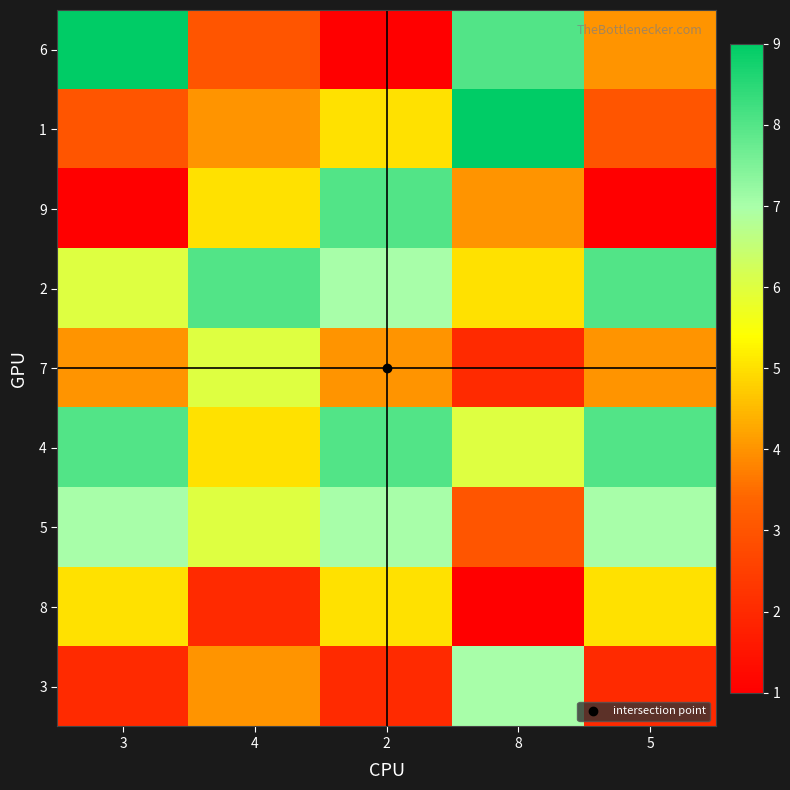

Reading left to right, what are all the values shown in this chart?

6: 3=9	4=3	2=1	8=8	5=4
1: 3=3	4=4	2=5	8=9	5=3
9: 3=1	4=5	2=8	8=4	5=1
2: 3=6	4=8	2=7	8=5	5=8
7: 3=4	4=6	2=4	8=2	5=4
4: 3=8	4=5	2=8	8=6	5=8
5: 3=7	4=6	2=7	8=3	5=7
8: 3=5	4=2	2=5	8=1	5=5
3: 3=2	4=4	2=2	8=7	5=2